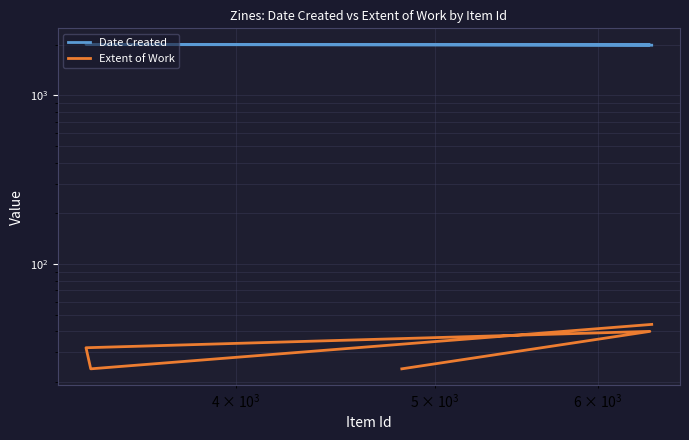

What is the sum of all Date Created values?

9984